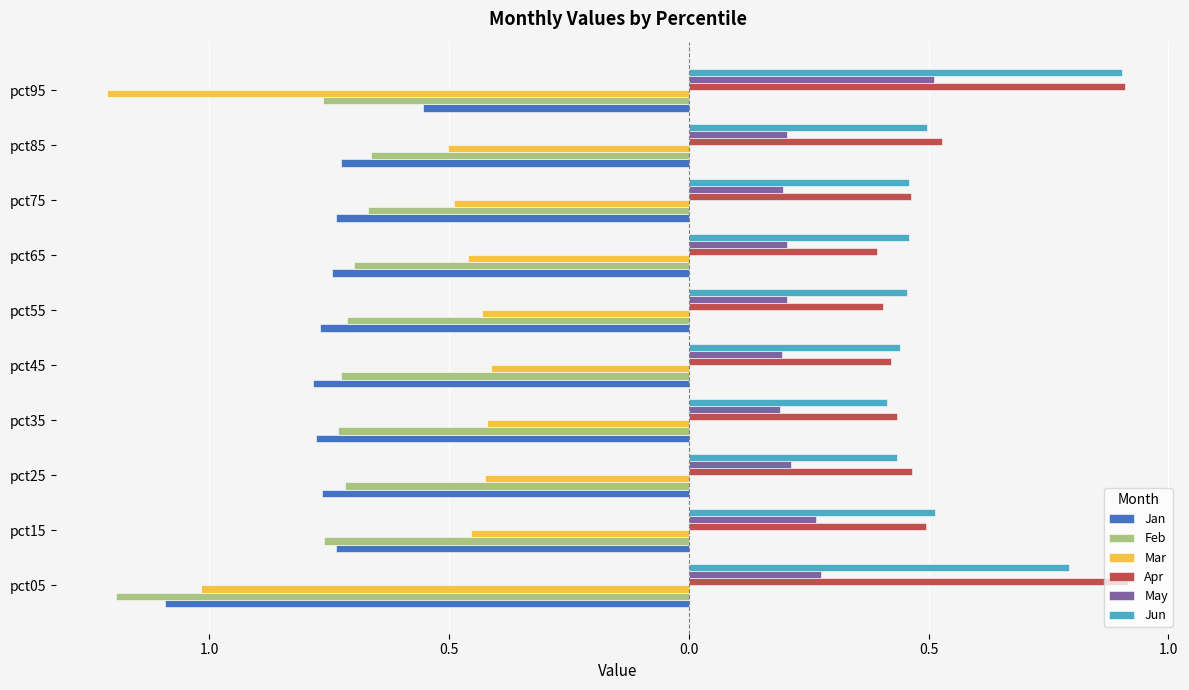

What are all the series names shown in the legend?

Jan, Feb, Mar, Apr, May, Jun